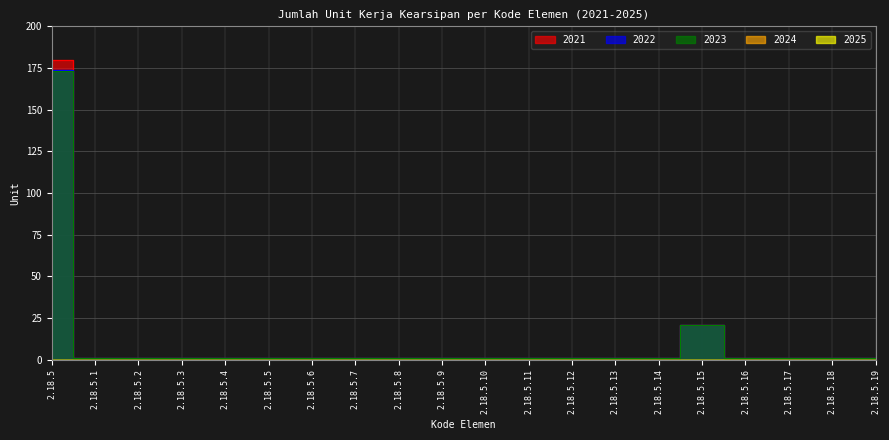

True or false: 2023 and 2022 intersect in this chart.

False